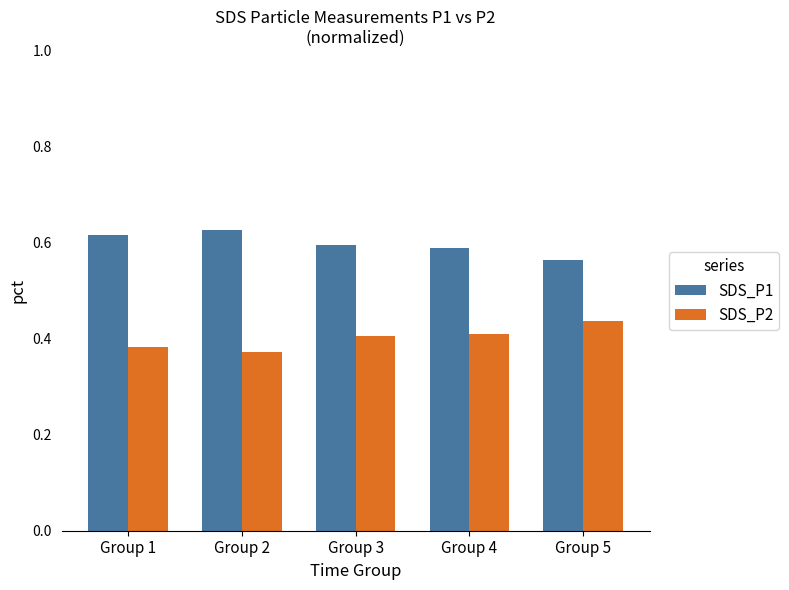

What are all the series names shown in the legend?

SDS_P1, SDS_P2